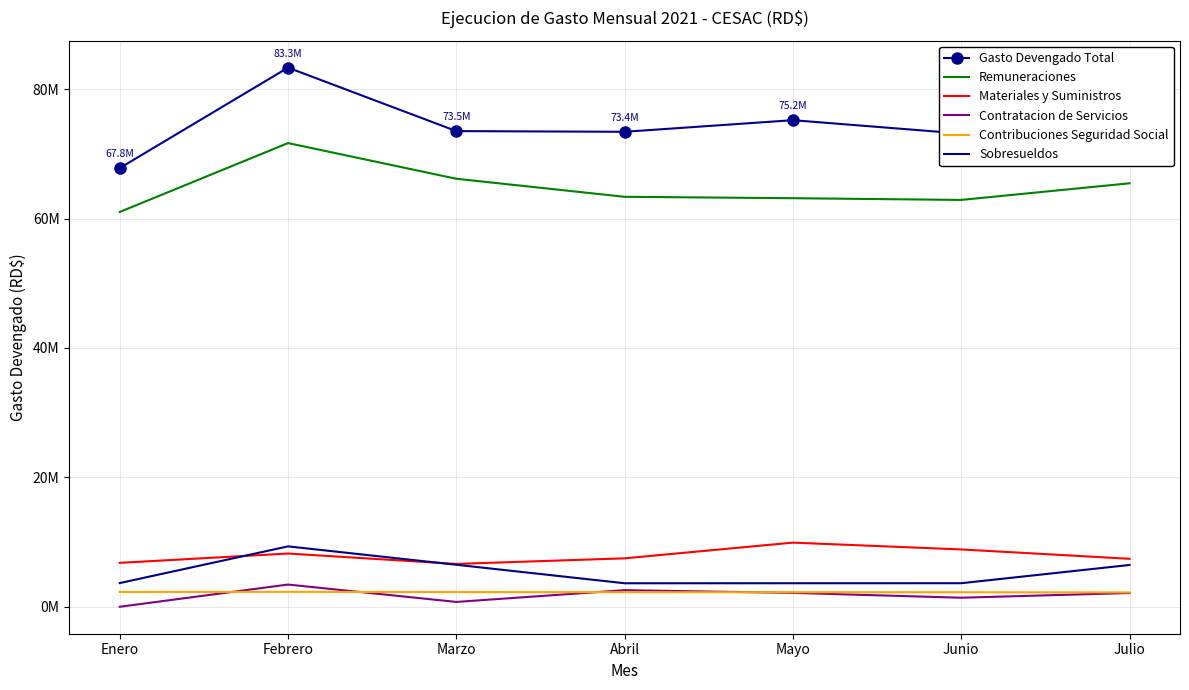

What are all the series names shown in the legend?

Gasto Devengado Total, Remuneraciones, Materiales y Suministros, Contratacion de Servicios, Contribuciones Seguridad Social, Sobresueldos